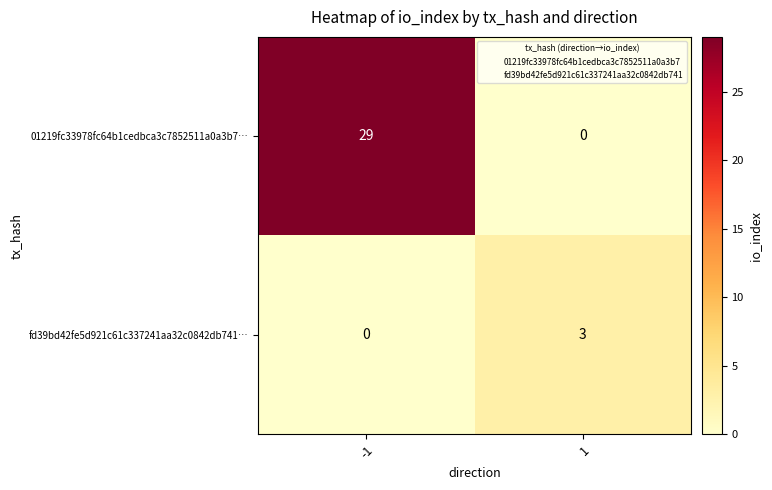

Reading left to right, list all the values displayed in this chart.

01219fc33978fc64b1cedbca3c7852511a0a3b7…: -1=29	1=0
fd39bd42fe5d921c61c337241aa32c0842db741…: -1=0	1=3